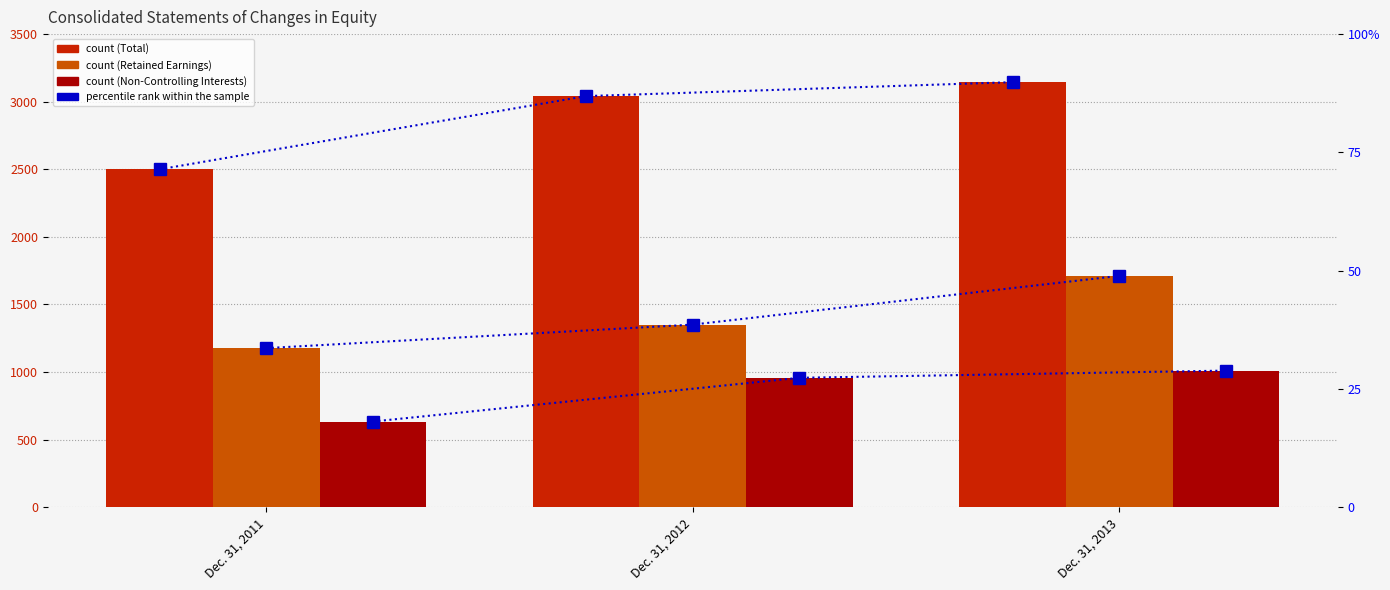

What is the difference between the maximum and minimum values in the percentile rank within the sample series?

18.4